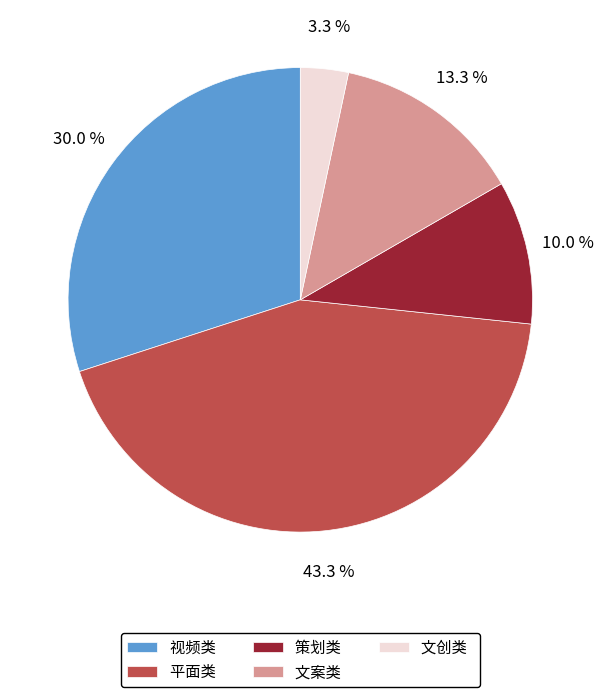

Does any single category account for the majority?

No